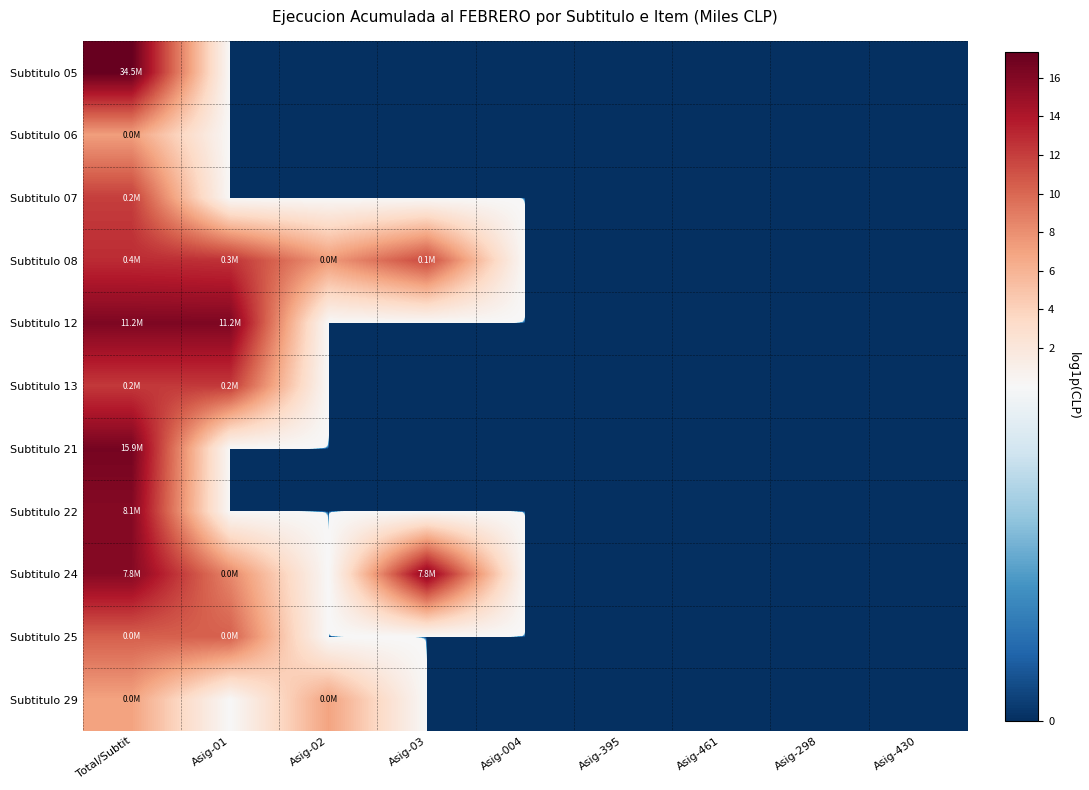

What is the total value across all series at Asig-03?

27.4